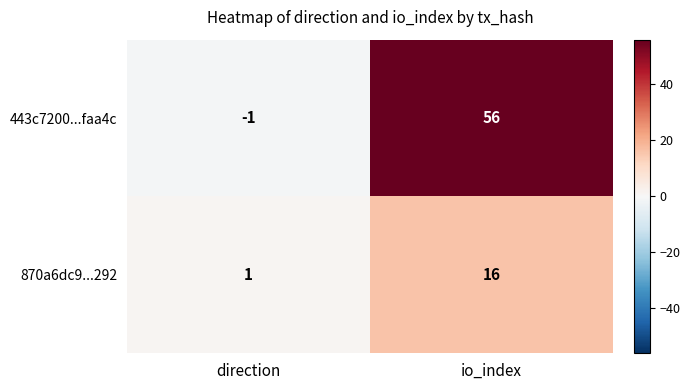

Rank the series at direction from highest to lowest value.

870a6dc9...292, 443c7200...faa4c